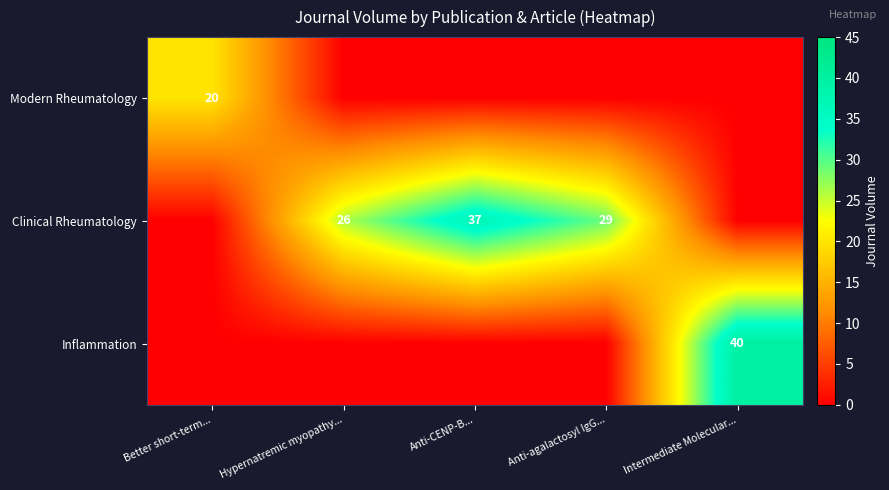

At how many categories does at least one series exceed 3?

5